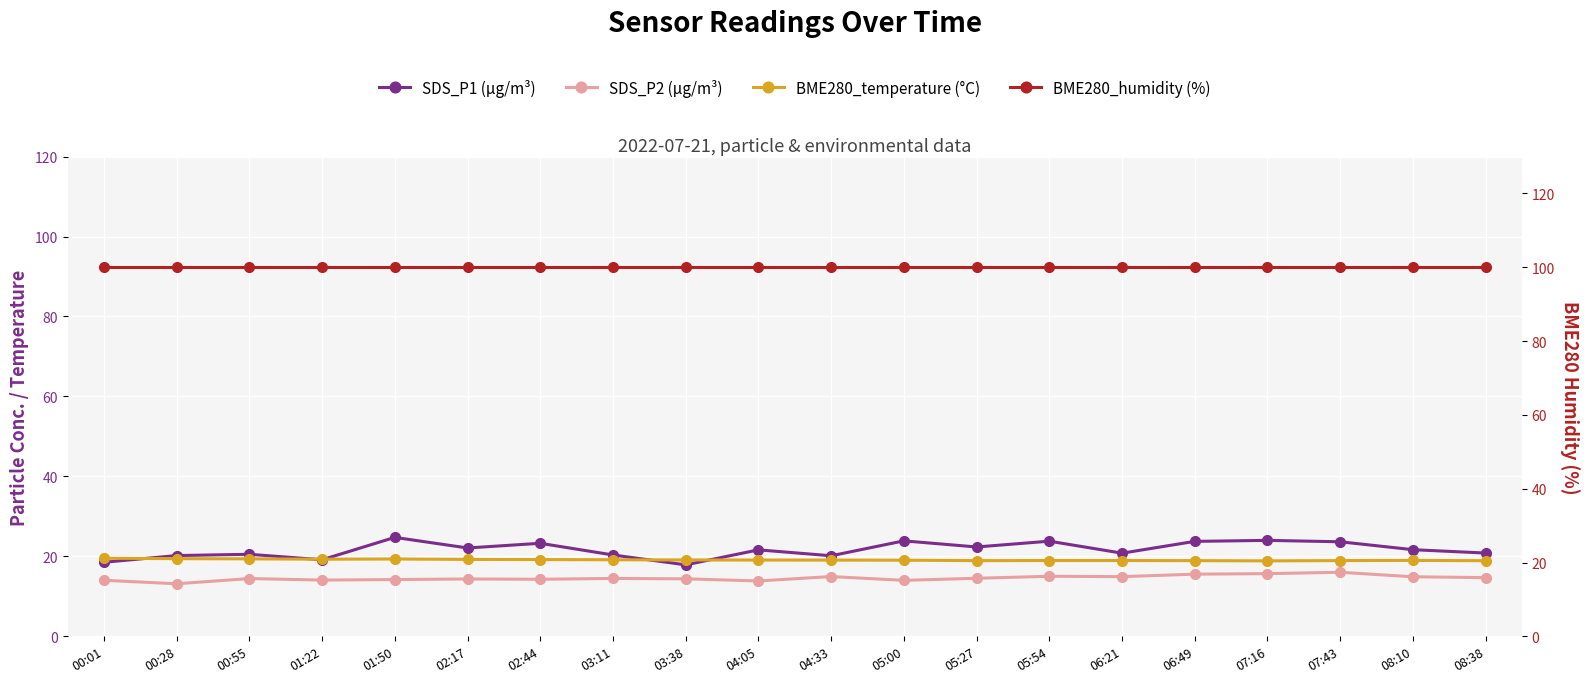

How many lines are shown in the chart?

4